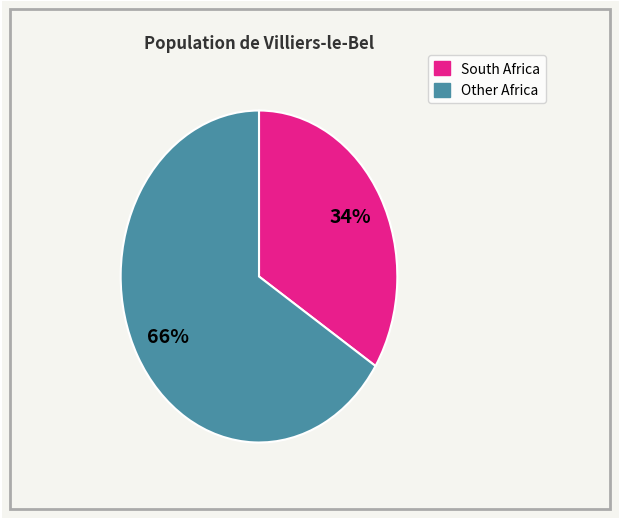

To the nearest percent, what is the average slice percentage?

50%